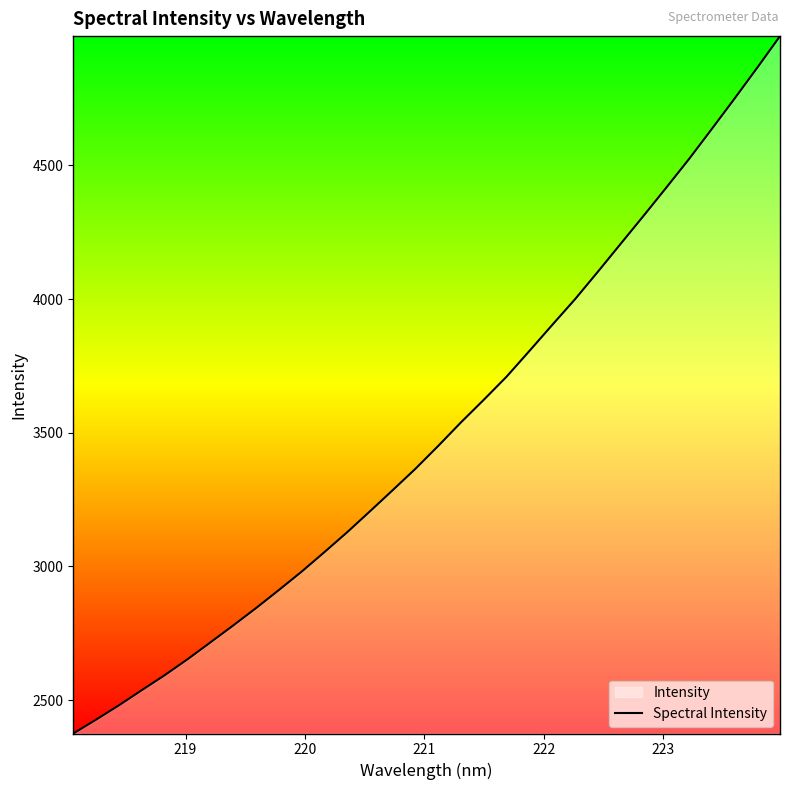

How many lines are shown in the chart?

1